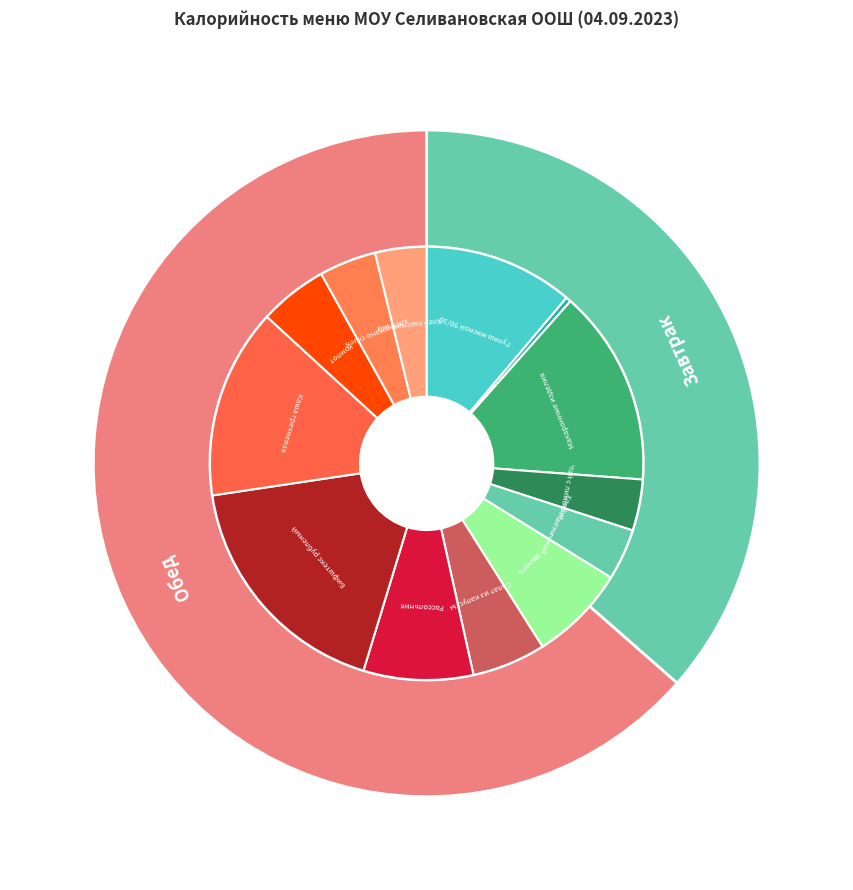

Is Завтрак the majority of the pie?

No